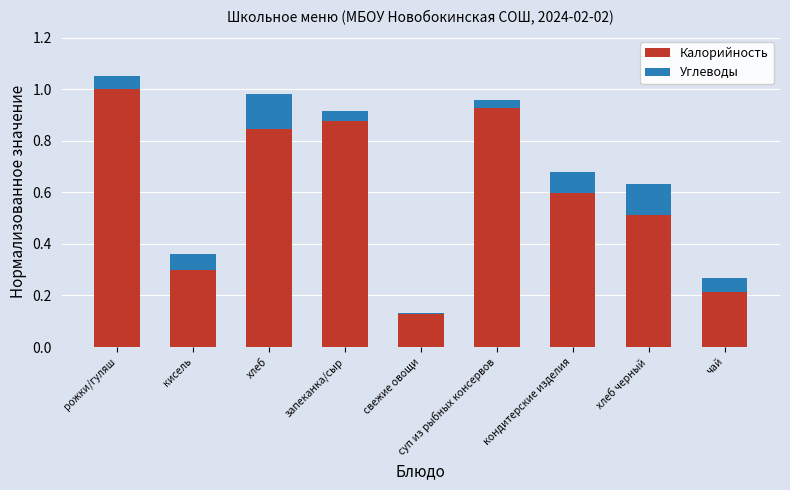

What is the total value across all series at чай?

0.3